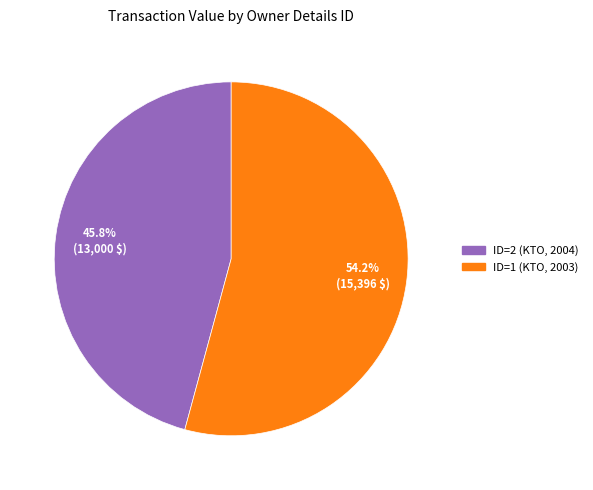

Is there any slice that represents more than half of the pie?

Yes